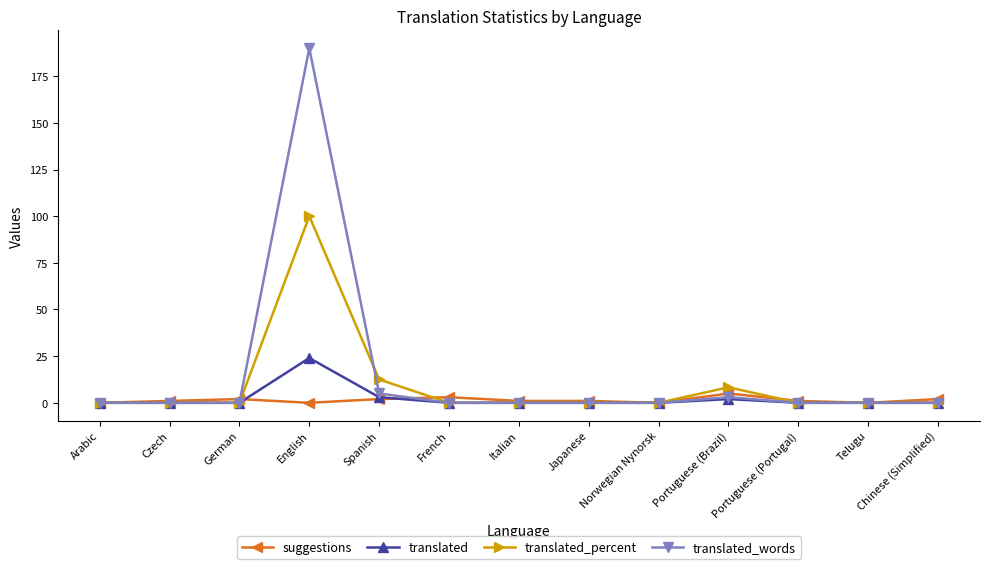

True or false: suggestions has more than 1 interior local peaks.

True